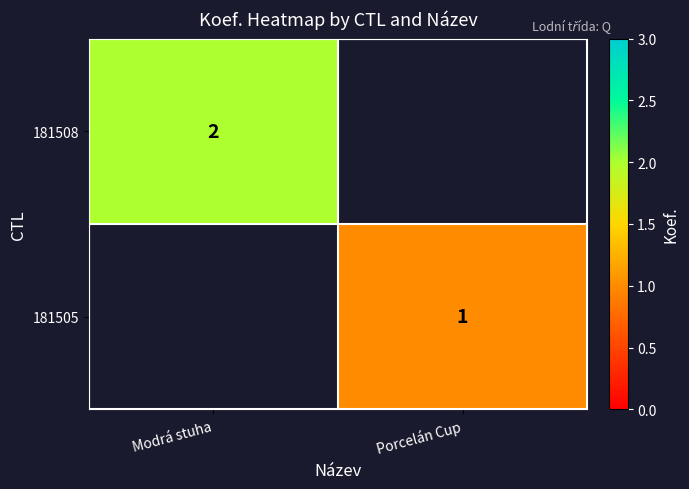

The value of 181508 at Modrá stuha is 3. True or false?

False